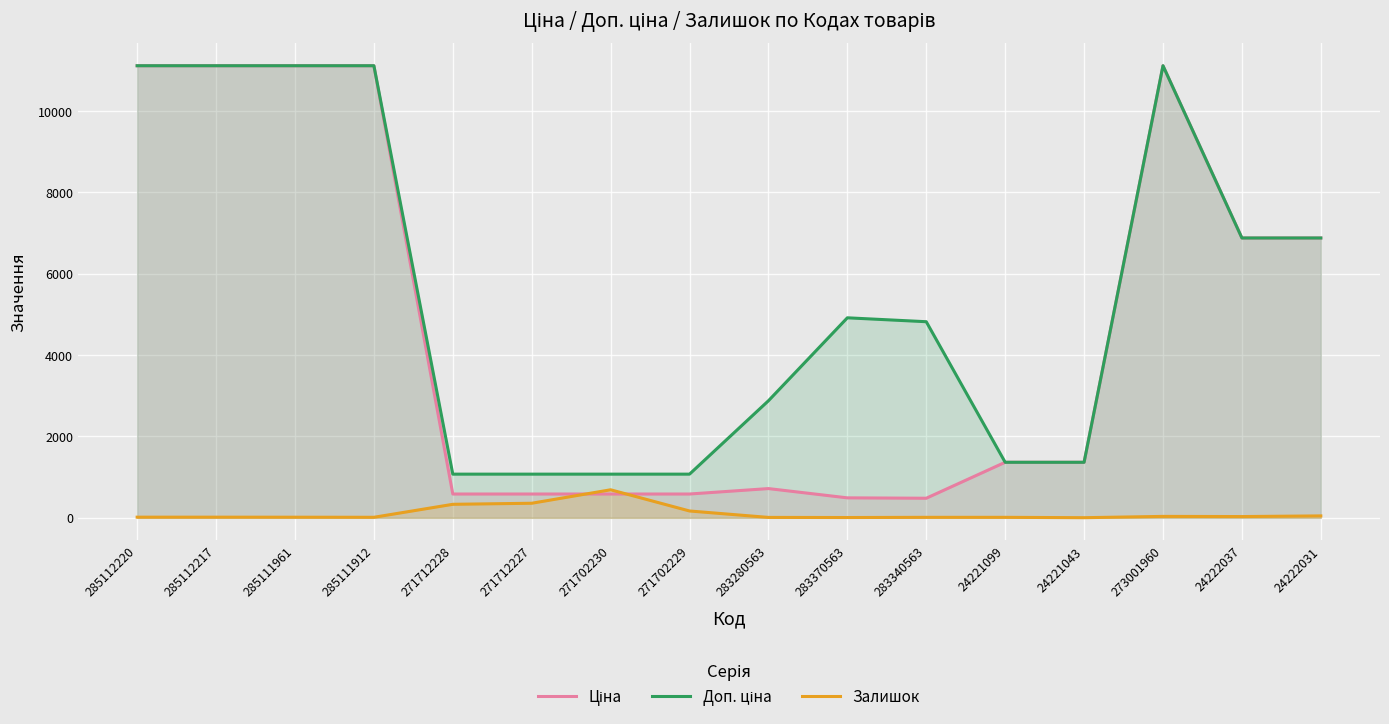

The Залишок series shows 76.0 at 271702229. True or false?

False